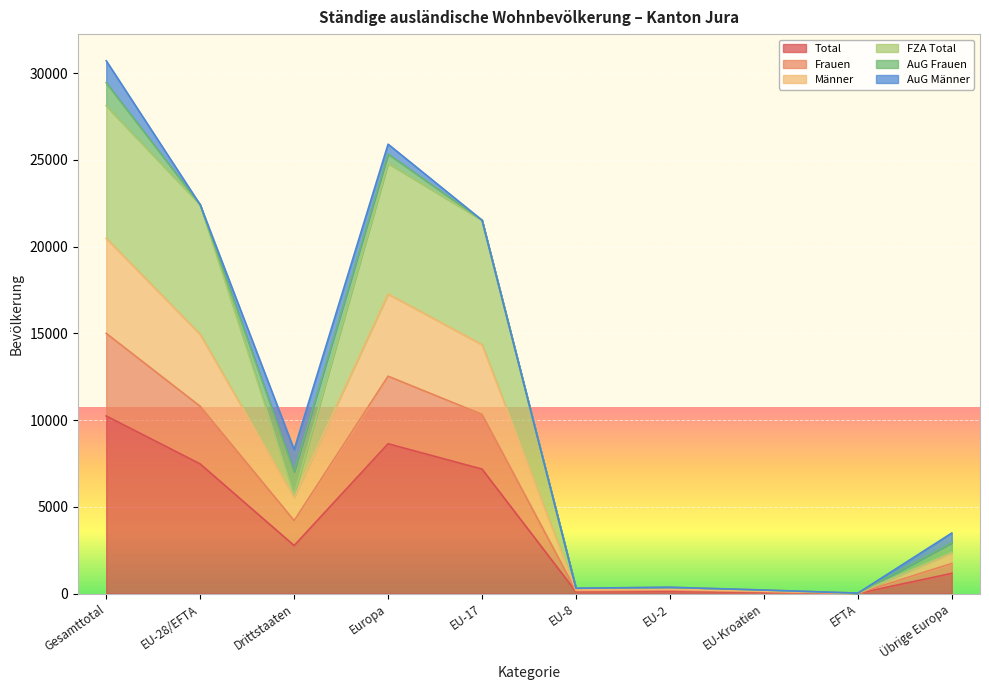

Rank the categories by Total value from lowest to highest.

EFTA, EU-Kroatien, EU-8, EU-2, Übrige Europa, Drittstaaten, EU-17, EU-28/EFTA, Europa, Gesamttotal